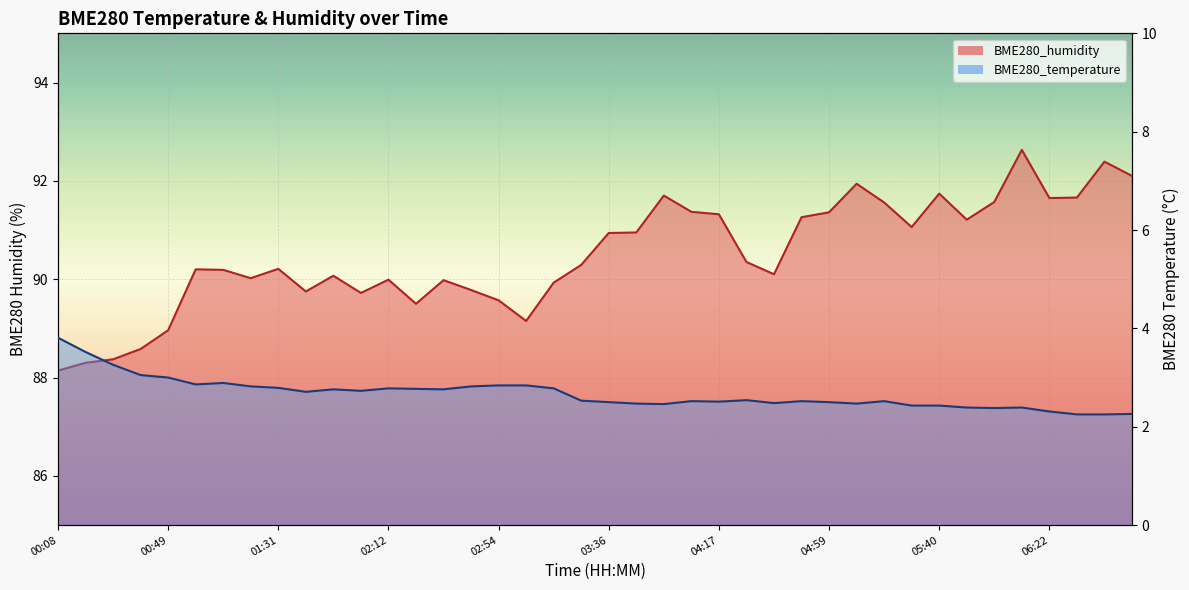

What is the maximum value shown in the chart?

92.6